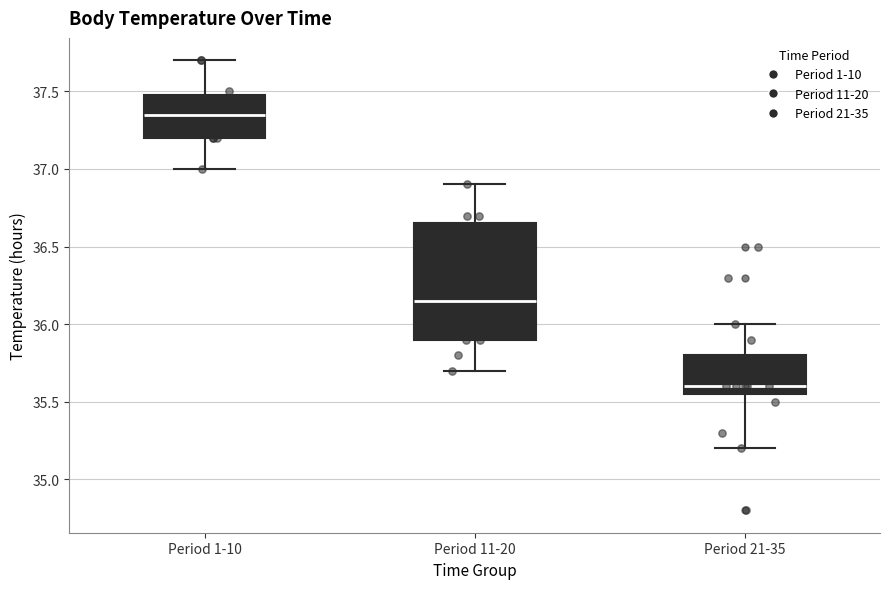

Which box has the highest median line?

Period 1-10